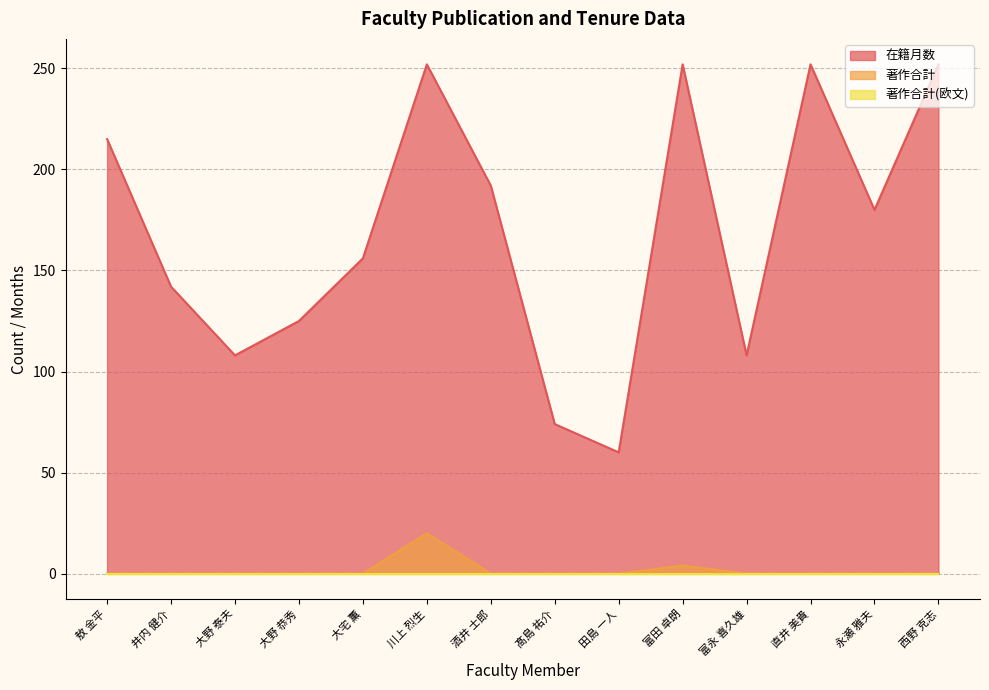

How many lines are shown in the chart?

3